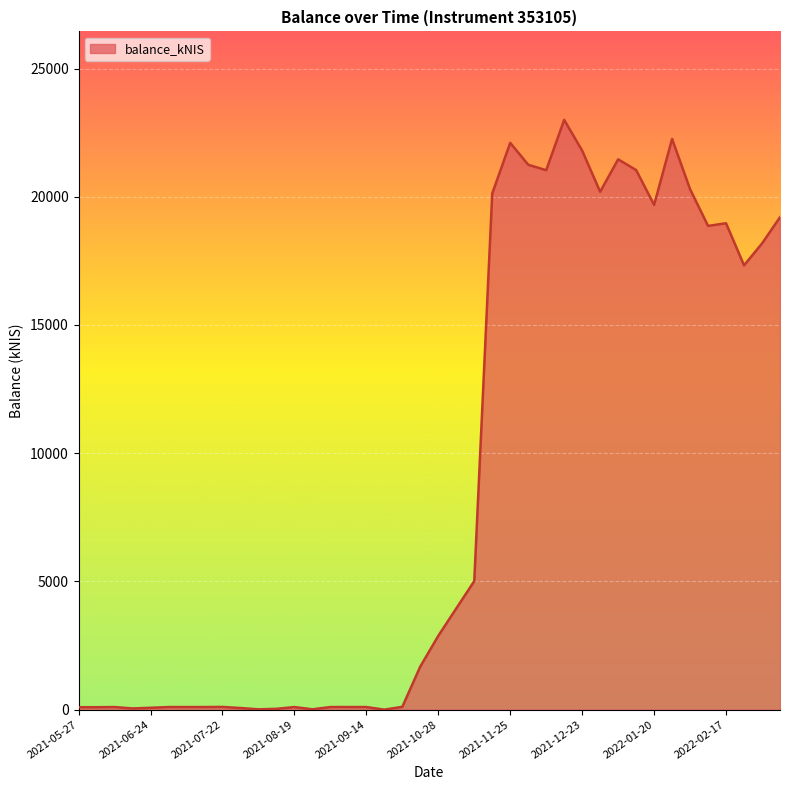

What is the maximum value shown in the chart?

22997.4